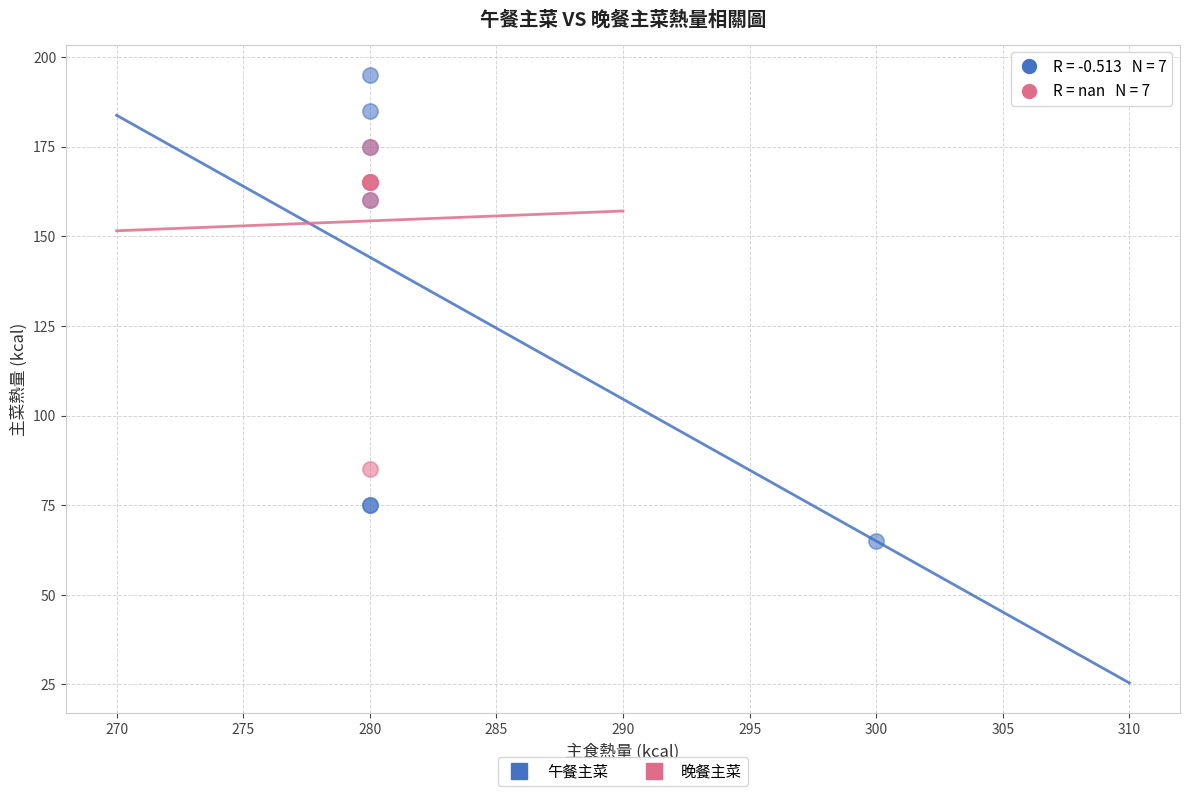

Which series has the widest spread of Y values?

午餐主菜